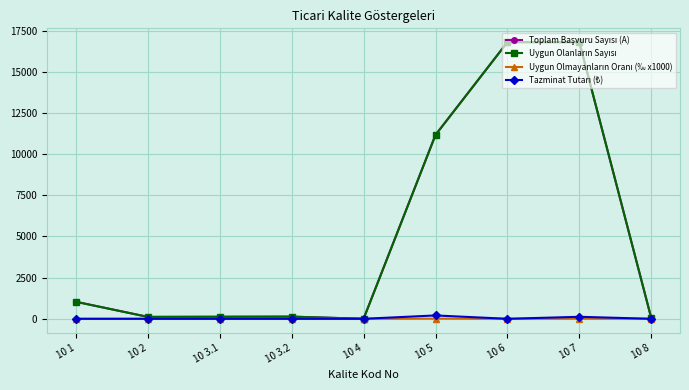

What is the total value across all series at 10 6?

33610.0